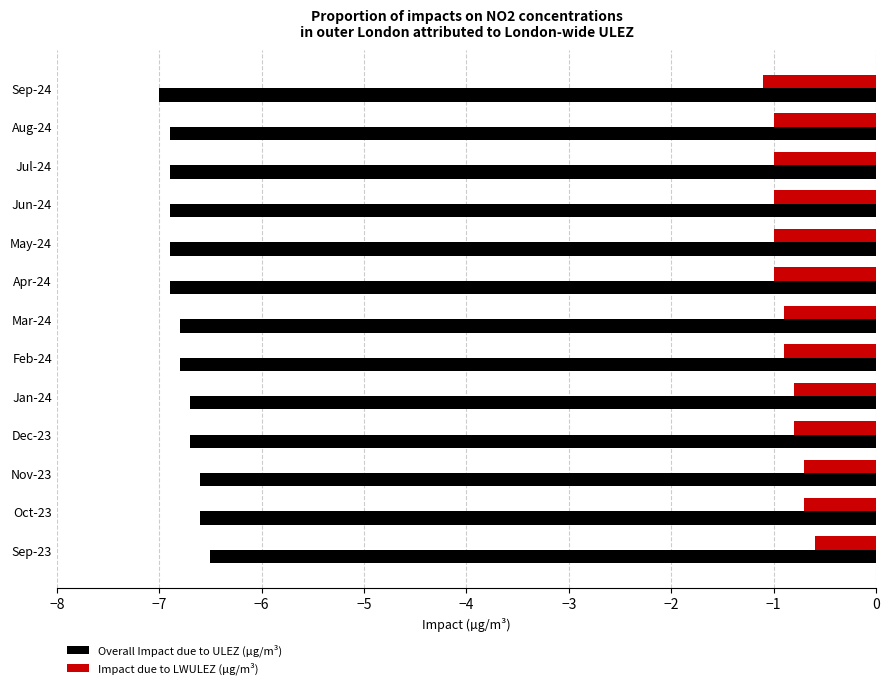

Which category has the lowest value in the Overall Impact due to ULEZ (µg/m³) series?

Sep-24